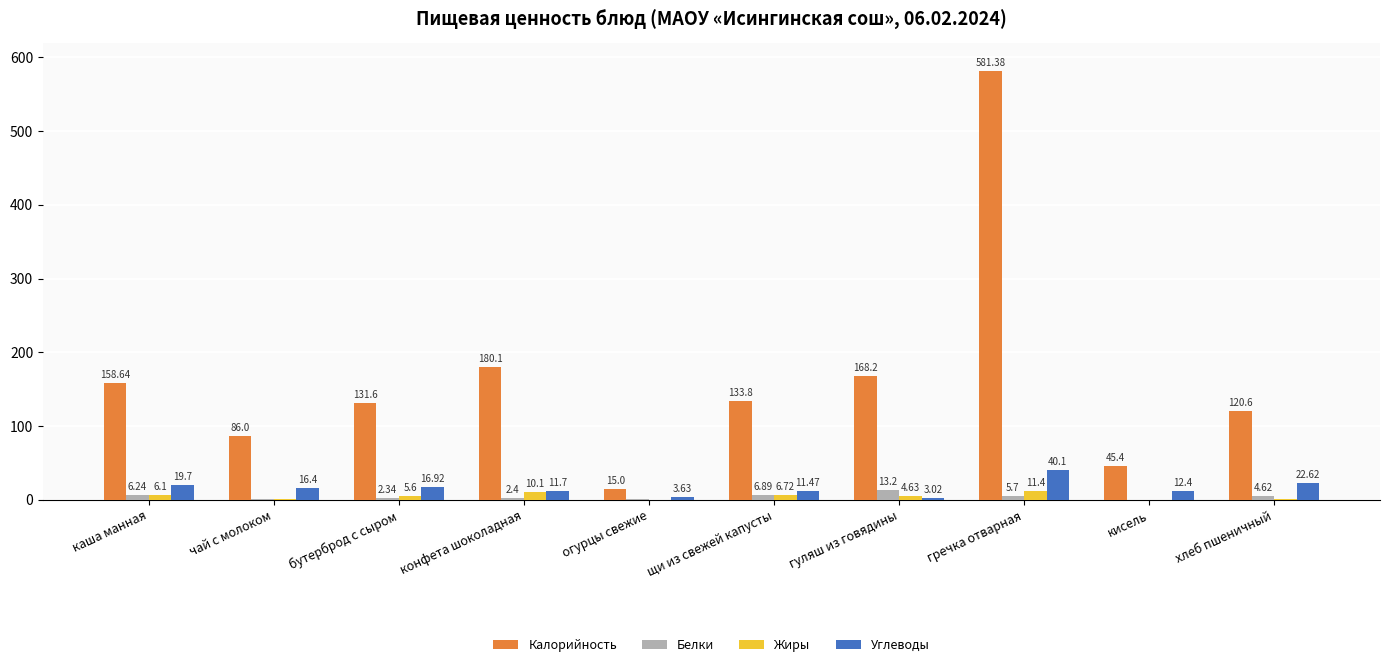

How many values in Белки are above zero?

9